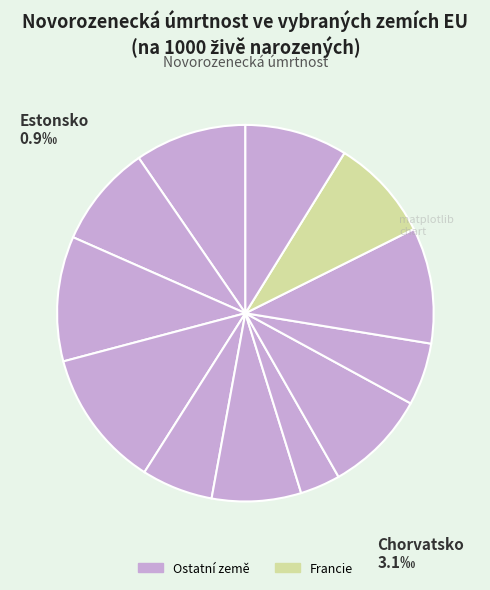

Count the number of slices in the pie.

12